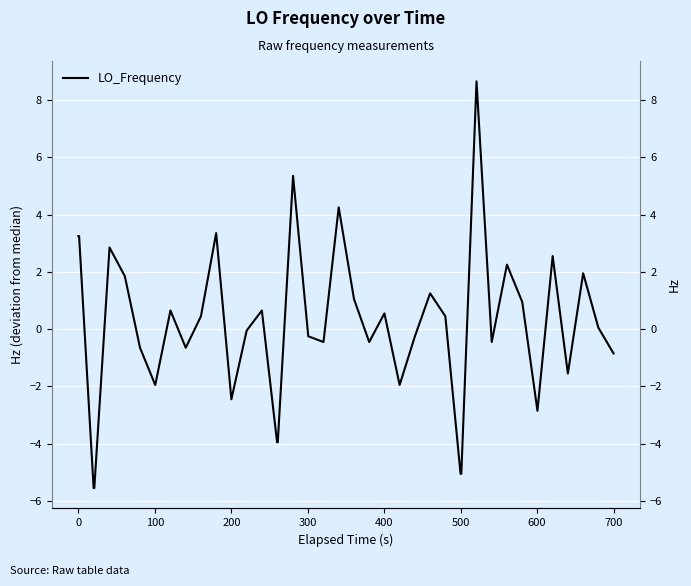

What is the smallest value displayed?

-5.5